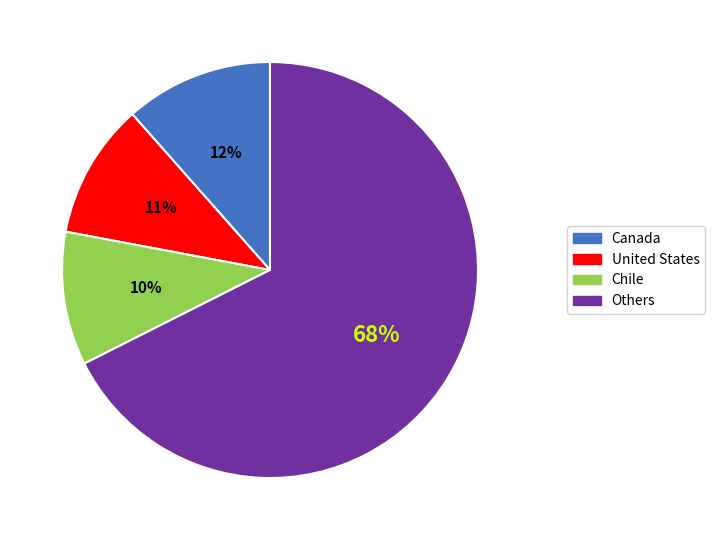

To the nearest percent, what is the difference between the largest and smallest slice percentages?

57%